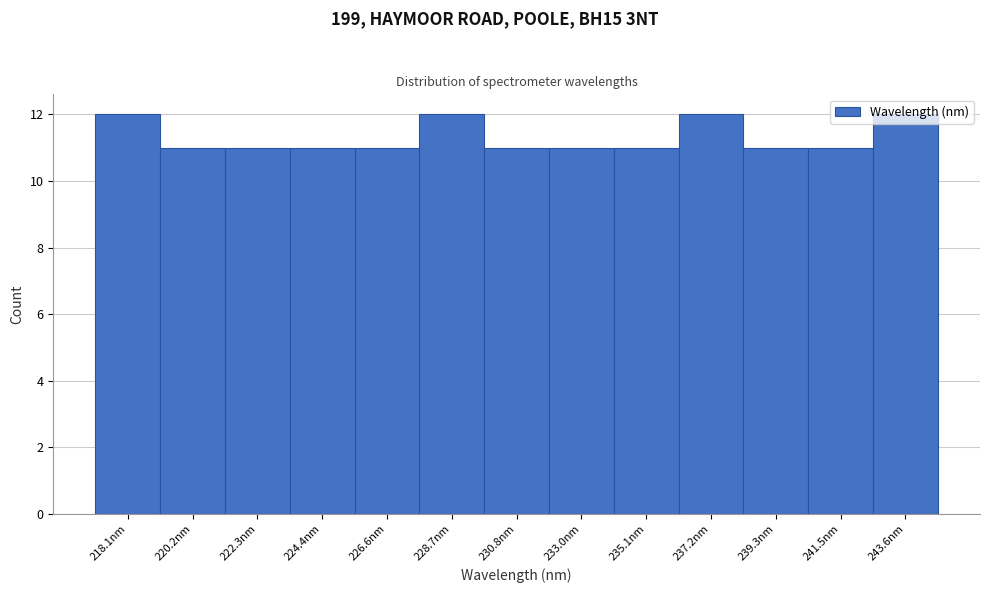

The value at 220.2nm is 2. True or false?

False